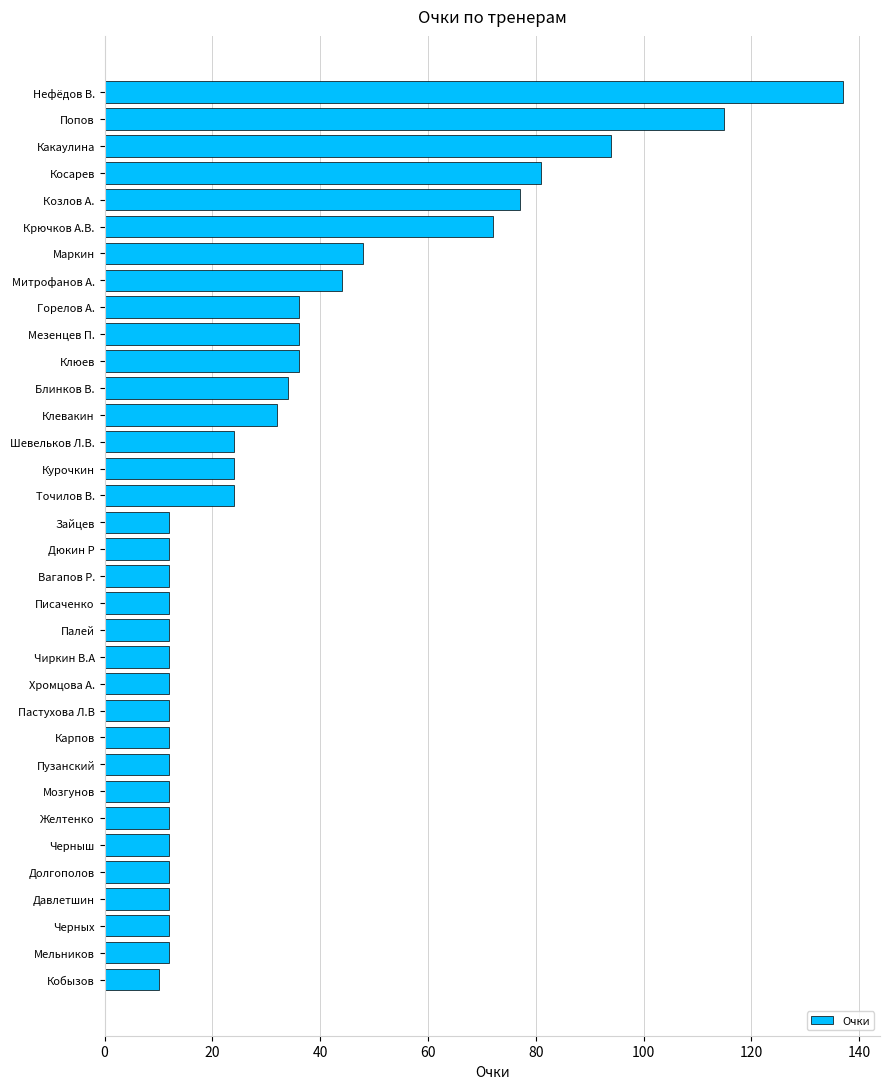

What is the difference between the values at Курочкин and Пастухова Л.В?

12